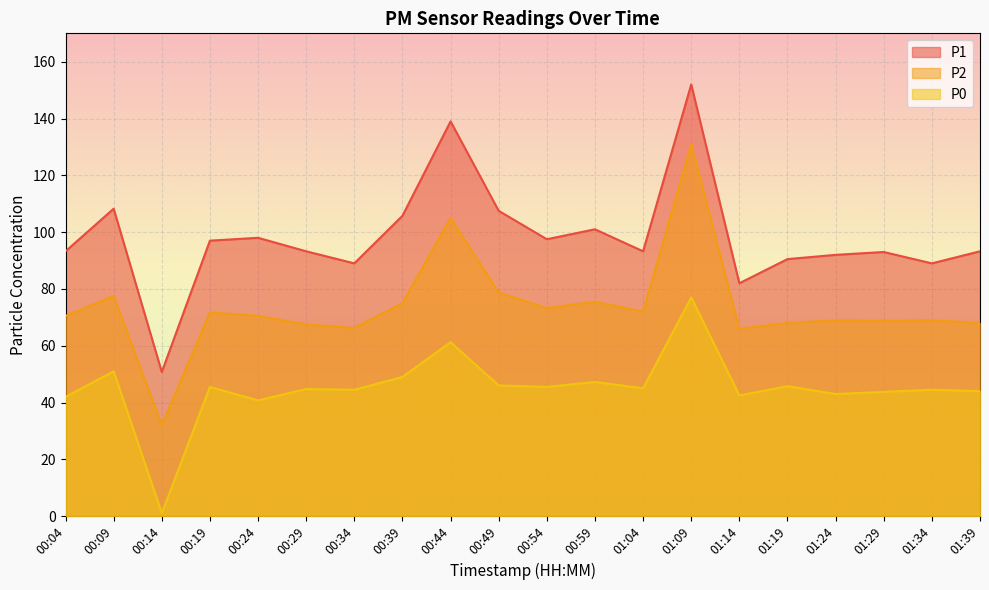

Reading left to right, transcribe all the data shown in this chart.

P1: 00:04=93.2	00:09=108.2	00:14=50.8	00:19=97.0	00:24=98.0	00:29=93.2	00:34=89.0	00:39=105.8	00:44=139.0	00:49=107.5	00:54=97.5	00:59=101.0	01:04=93.2	01:09=152.0	01:14=82.0	01:19=90.5	01:24=92.0	01:29=93.0	01:34=89.0	01:39=93.2
P2: 00:04=70.5	00:09=77.5	00:14=32.0	00:19=71.8	00:24=70.5	00:29=67.5	00:34=66.2	00:39=75.0	00:44=105.0	00:49=78.8	00:54=73.2	00:59=75.5	01:04=72.0	01:09=131.0	01:14=66.0	01:19=68.0	01:24=69.0	01:29=68.8	01:34=69.0	01:39=68.0
P0: 00:04=42.0	00:09=51.0	00:14=1.0	00:19=45.5	00:24=40.8	00:29=44.8	00:34=44.5	00:39=49.0	00:44=61.2	00:49=46.0	00:54=45.5	00:59=47.2	01:04=45.0	01:09=77.0	01:14=42.5	01:19=45.8	01:24=43.0	01:29=43.8	01:34=44.5	01:39=44.0